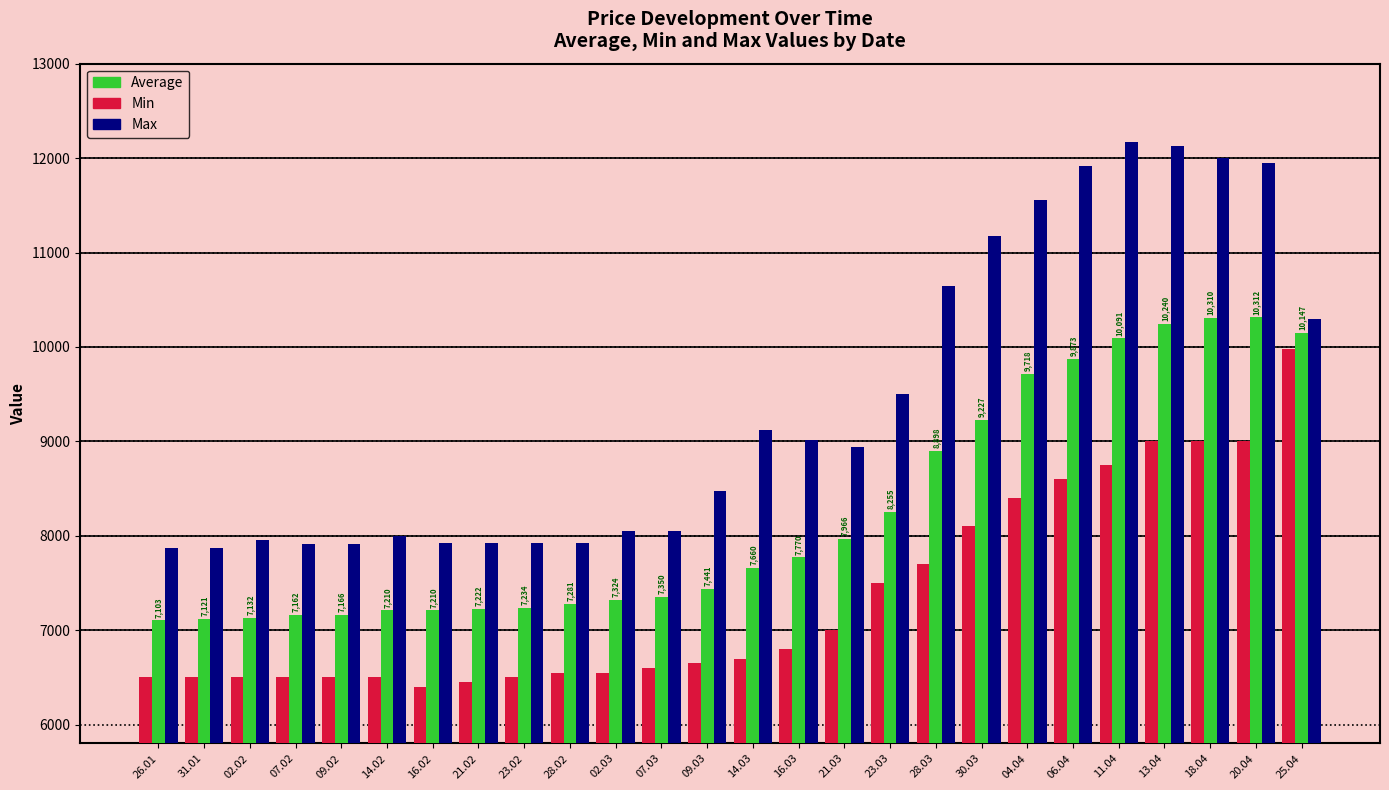

What is the minimum value shown in the chart?

6400